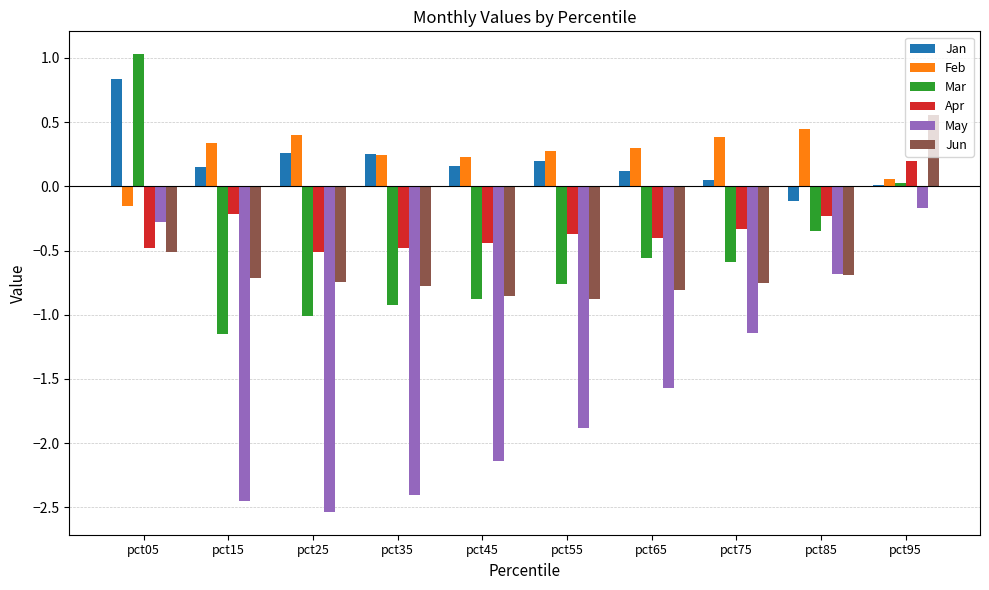

Read the Jan value at pct85.

-0.1